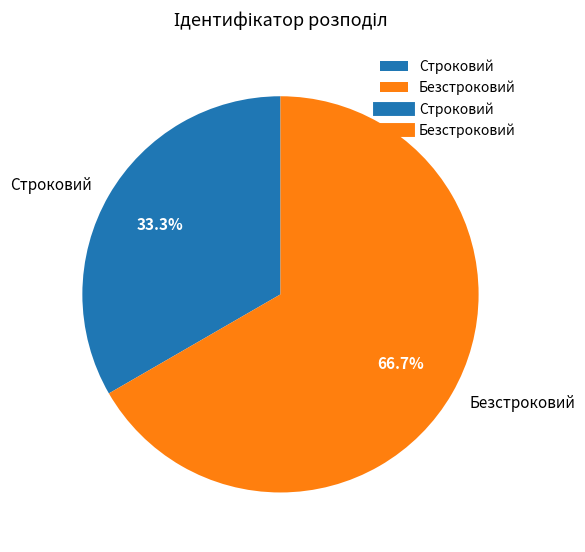

To the nearest percent, what percentage of the pie is Безстроковий?

67%